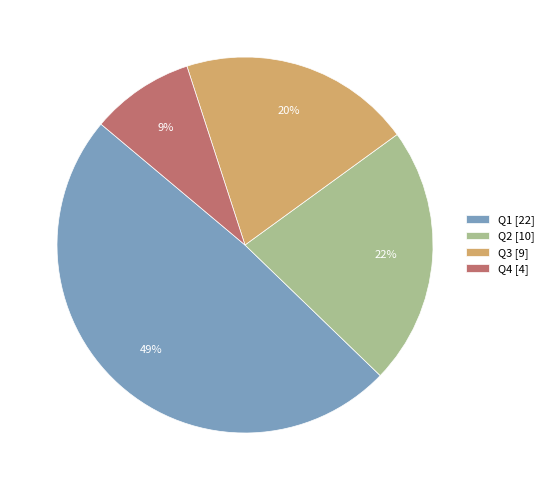

Is it true that Q3 is 31% of the pie?

False